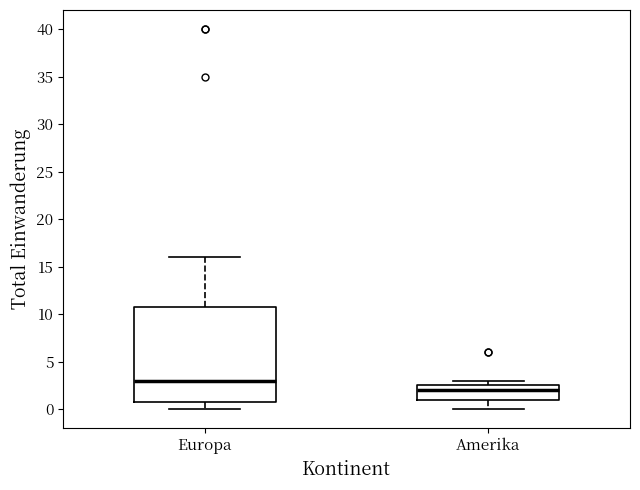

Reading left to right, transcribe this box plot: for each box, give where its median line is, the range the box spans, and where its two whiskers end, as read against the y-axis. The values are not printed on the chart, so give them approximately, as read against the axis.

Europa: median 3.0, box 1.0 to 11.0, whiskers 0.0 to 16.0
Amerika: median 2.0, box 1.0 to 2.5, whiskers 0.0 to 3.0